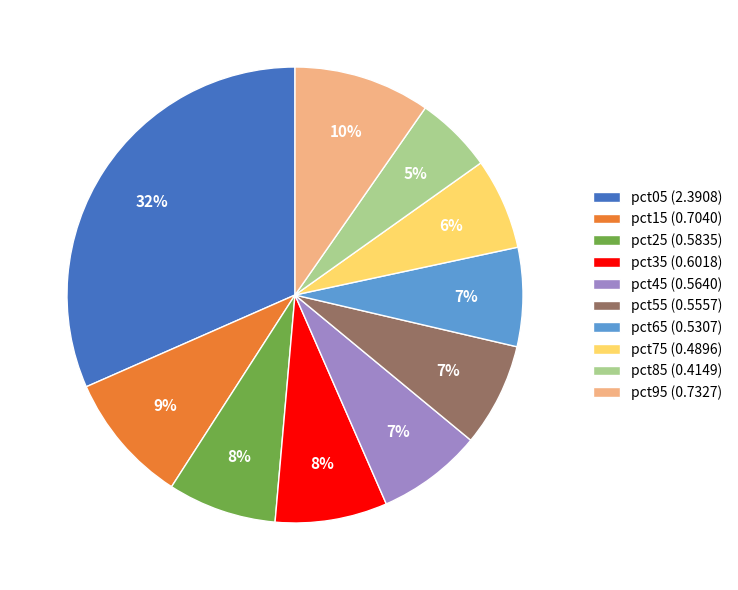

Is it true that pct45 is 7% of the pie?

True